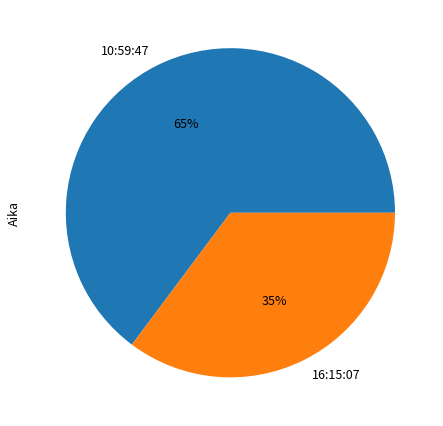

Do 10:59:47 and 16:15:07 together represent more than half of the pie?

Yes